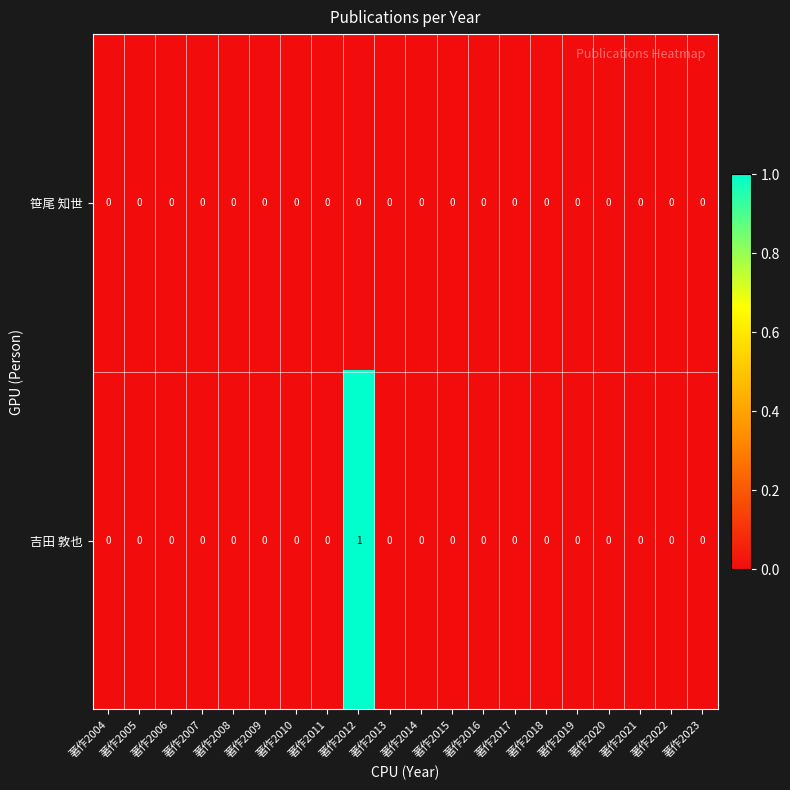

How many data points does each series have?

20